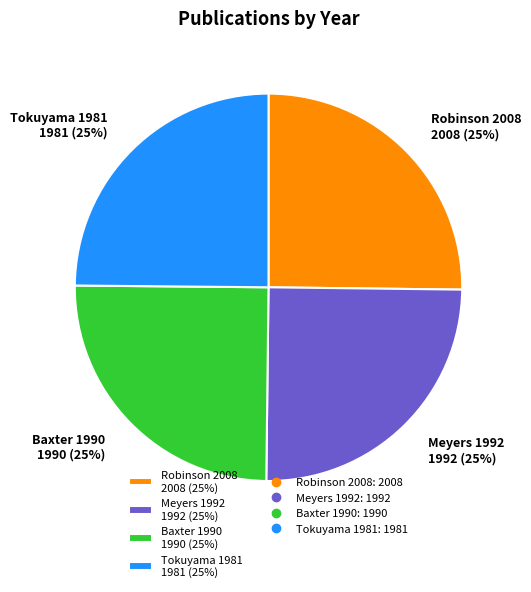

To the nearest percent, what is the average slice percentage?

25%